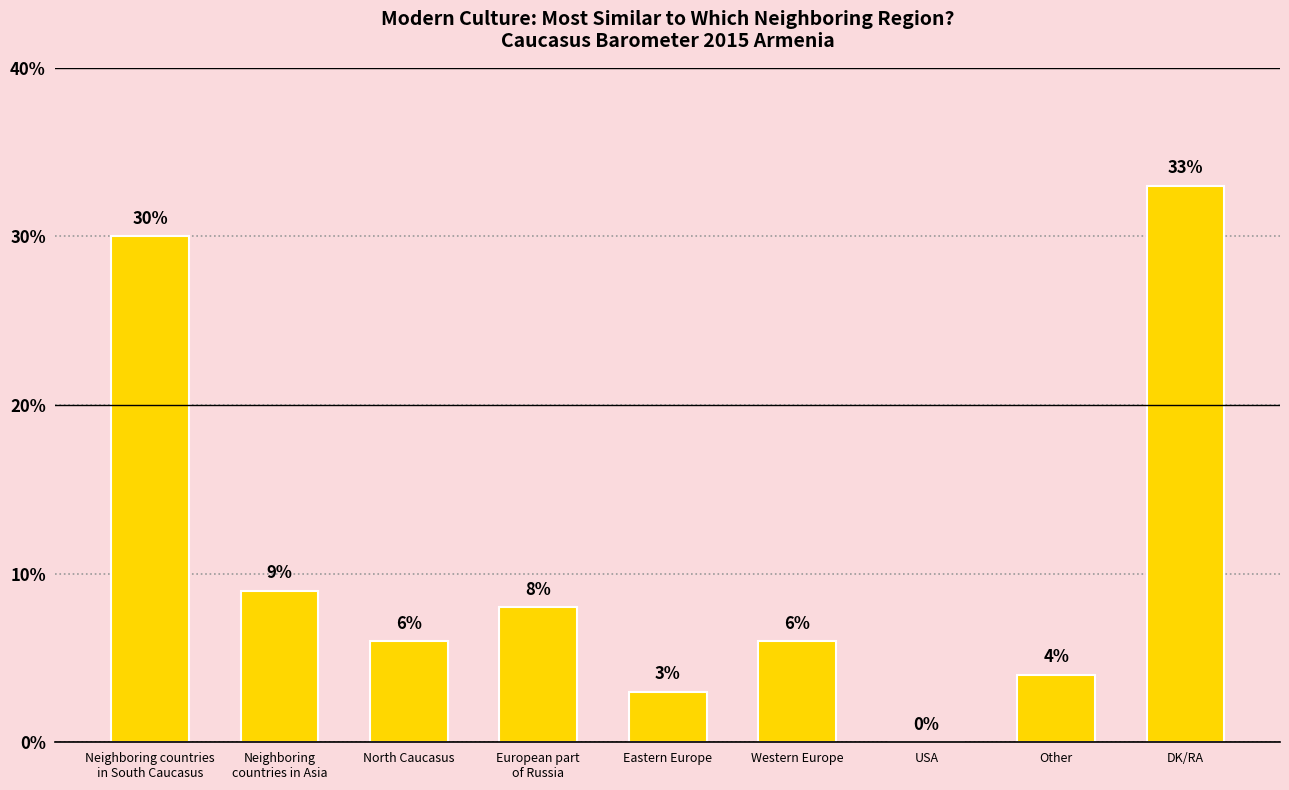

The value at USA is -16. True or false?

False